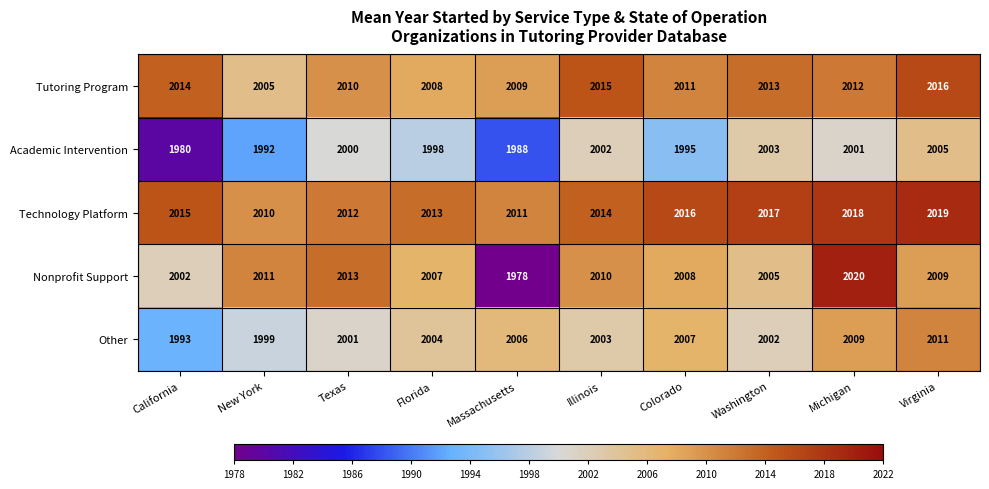

What value does the Technology Platform series have at Colorado?

2016